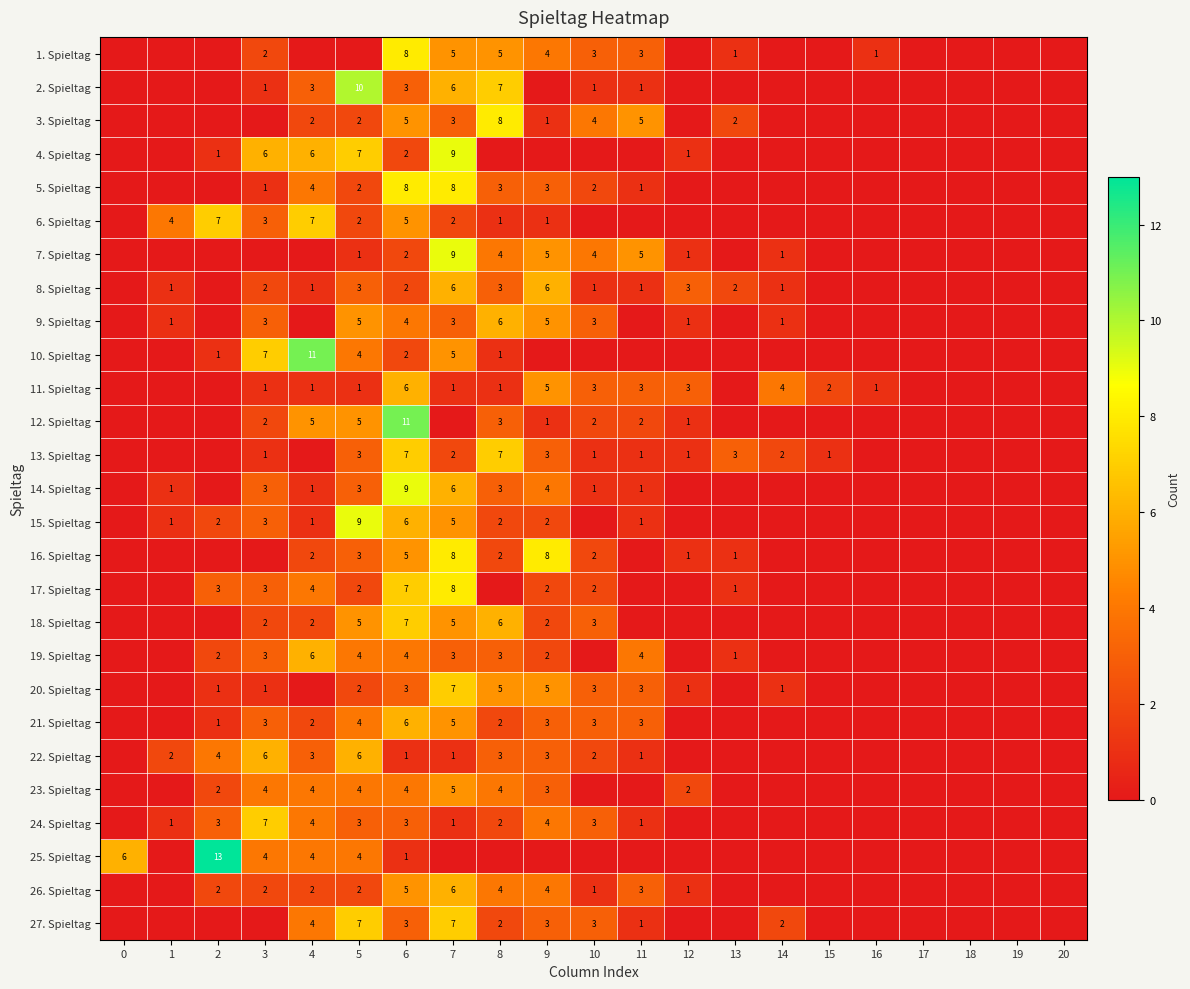

The 10. Spieltag series shows 2 at 8. True or false?

False